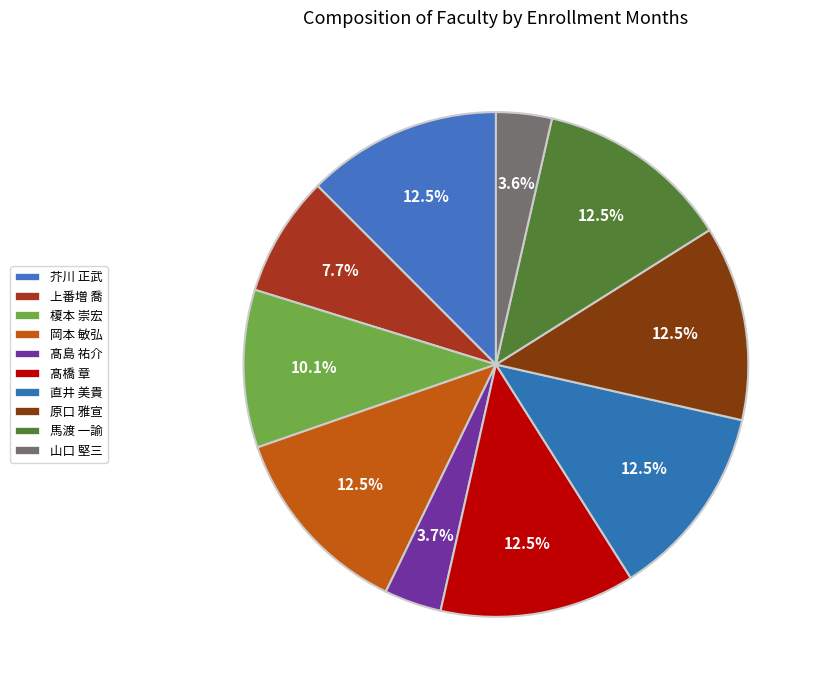

What is the smallest slice in the pie chart?

山口 堅三